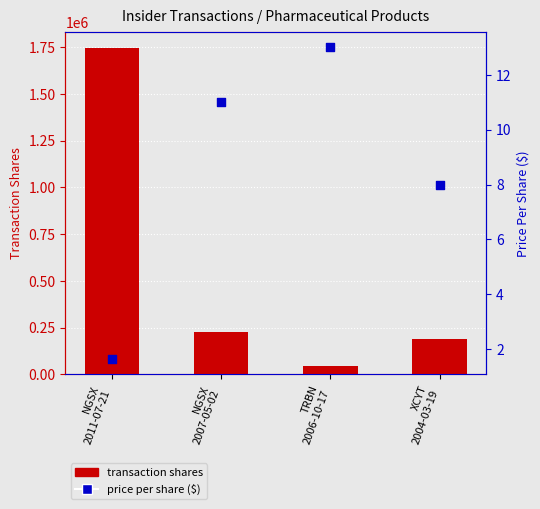

At which category is the sum across all series the highest?

NGSX
2011-07-21